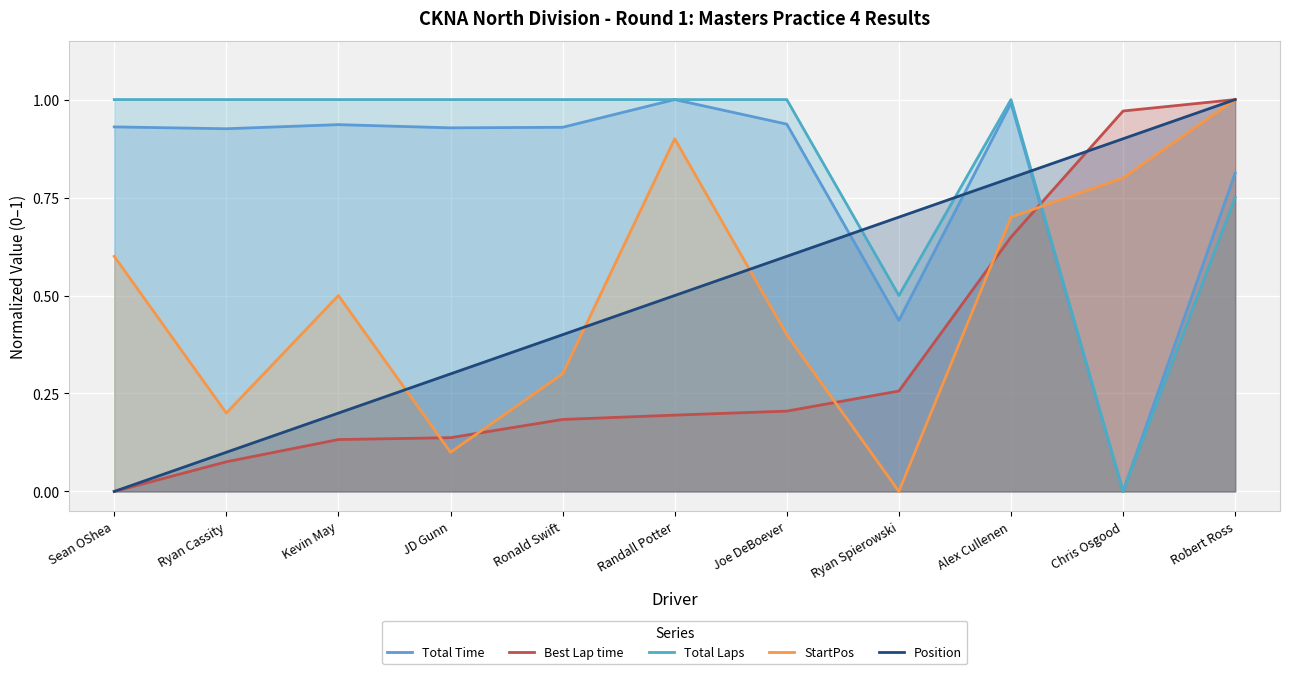

True or false: Position and Total Laps cross at least once.

True